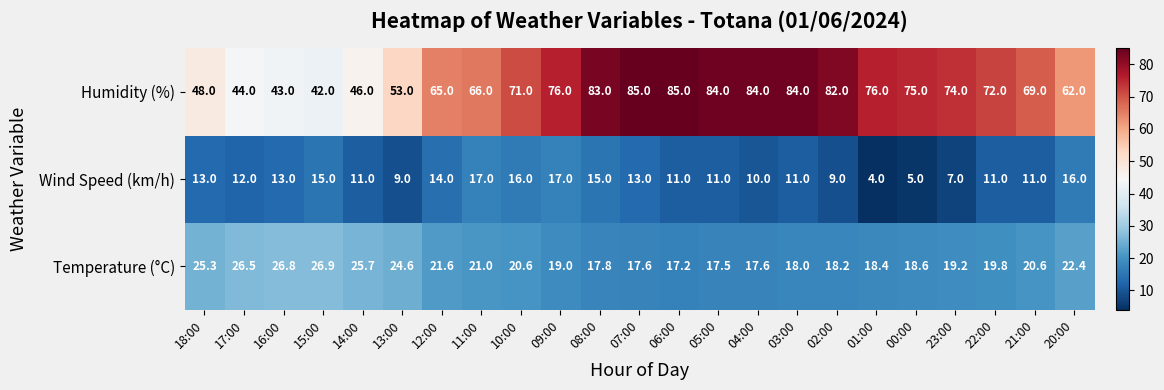

What is the highest value of the Wind Speed (km/h) series?

17.0